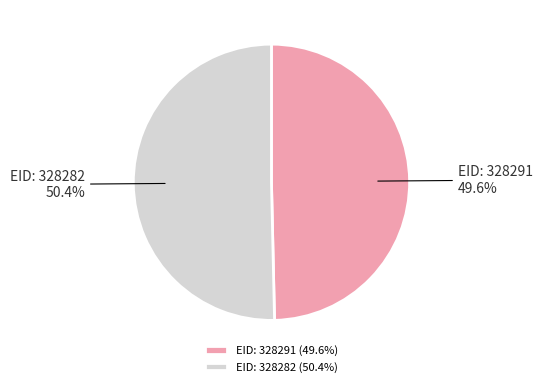

How much of the chart is everything except EID: 328291?

50.4%